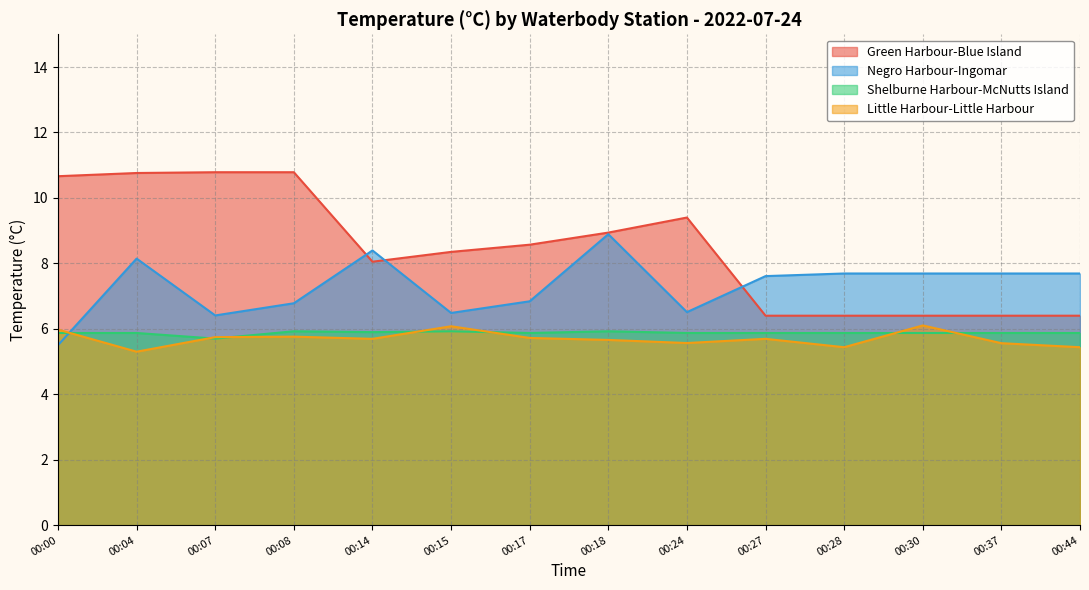

How many interior local valleys does the Shelburne Harbour-McNutts Island series have?

3